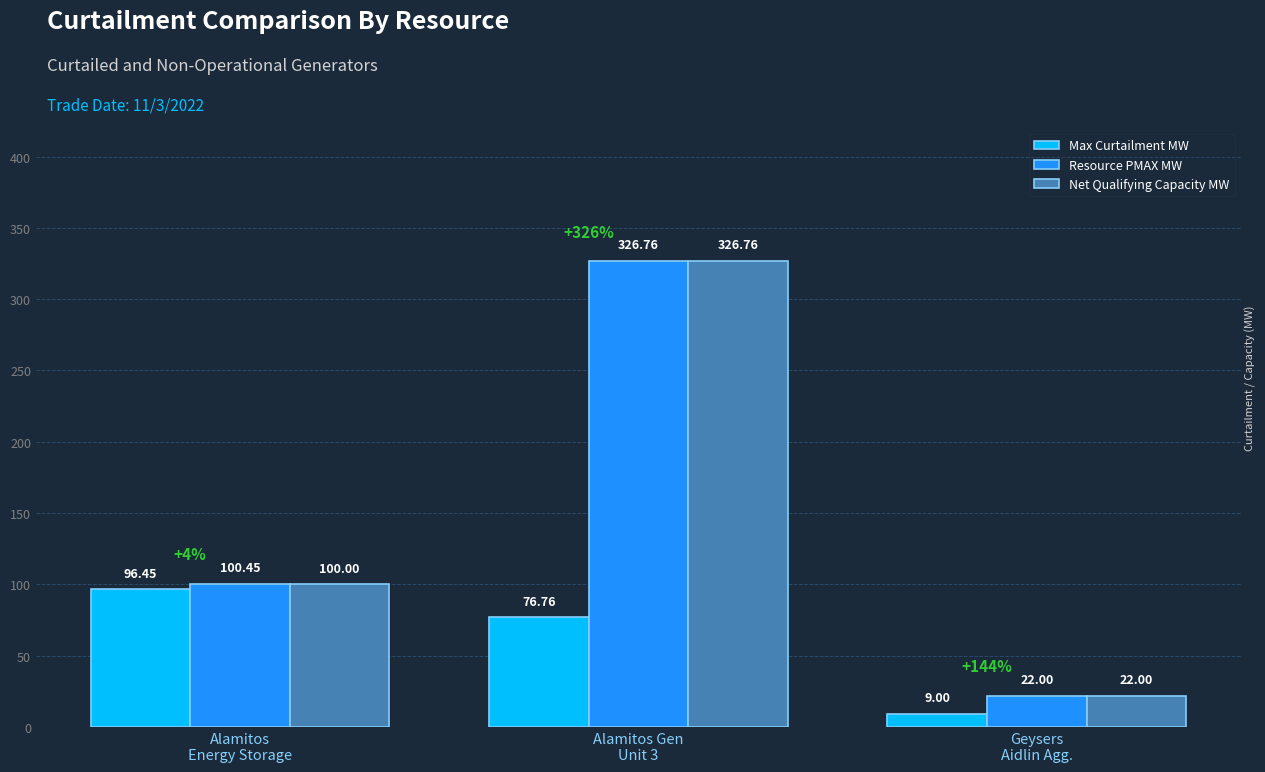

How many data points in Max Curtailment MW are less than 76?

1